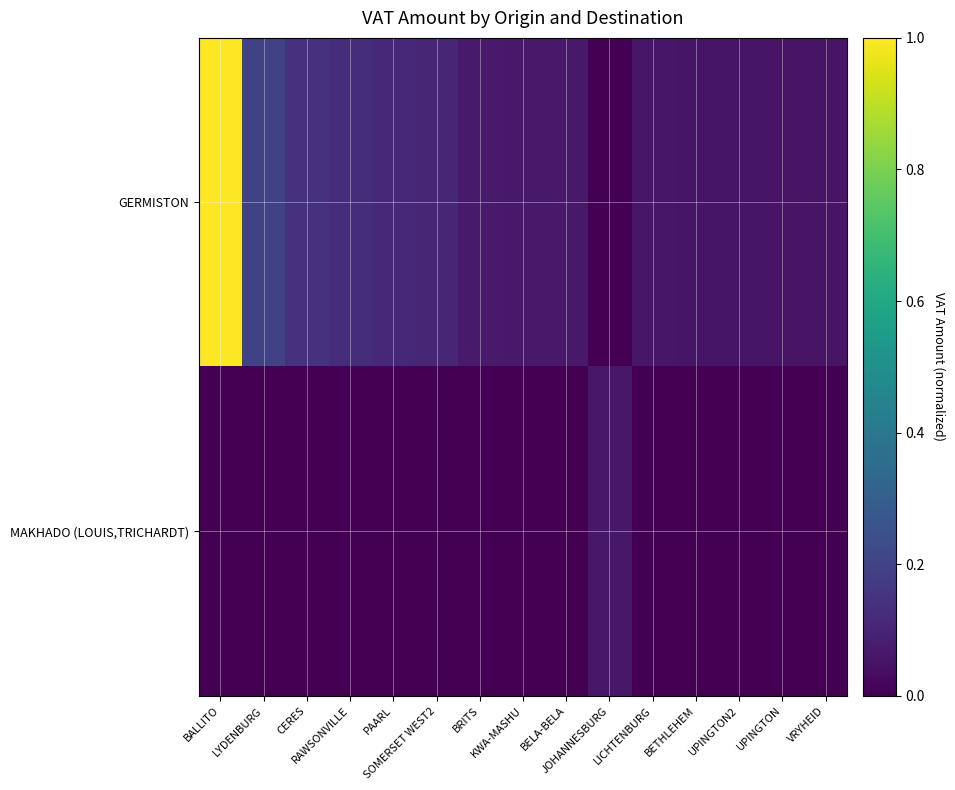

What is the total value across all series at UPINGTON?

0.1